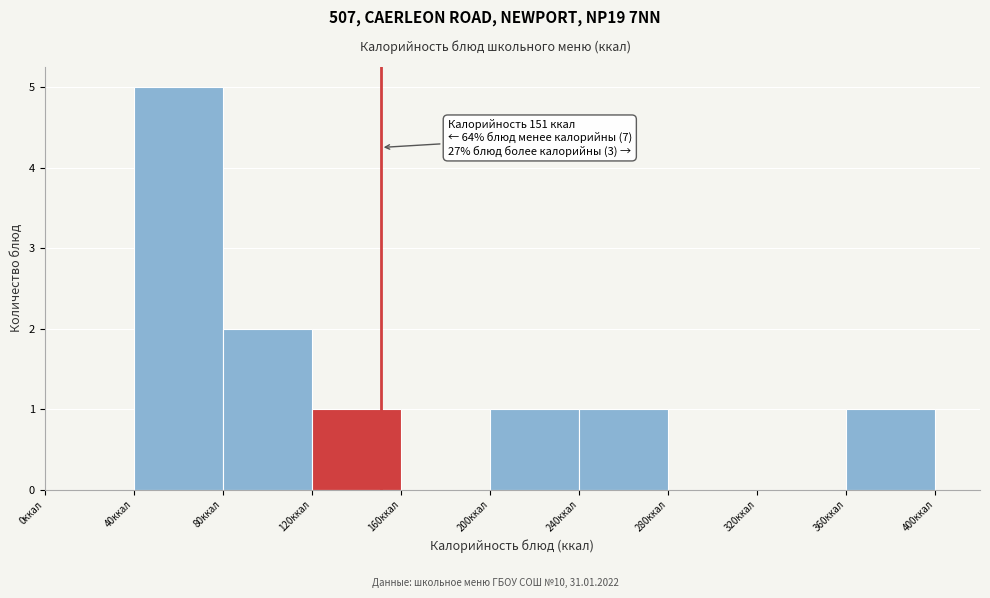

Which range on the x-axis has the tallest bar?

40 to 80